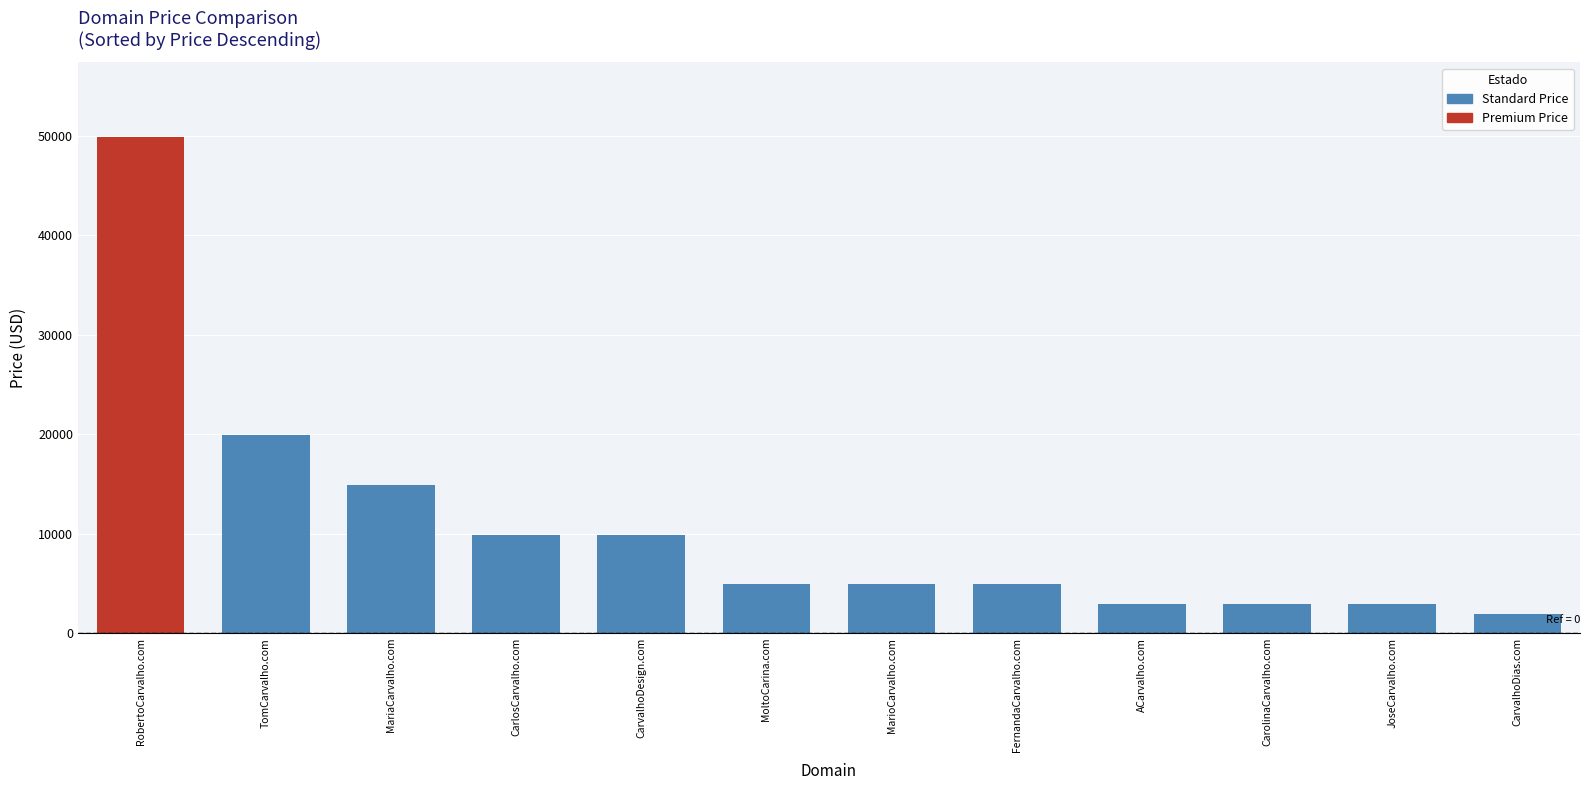

What is the minimum value shown in the chart?

1888